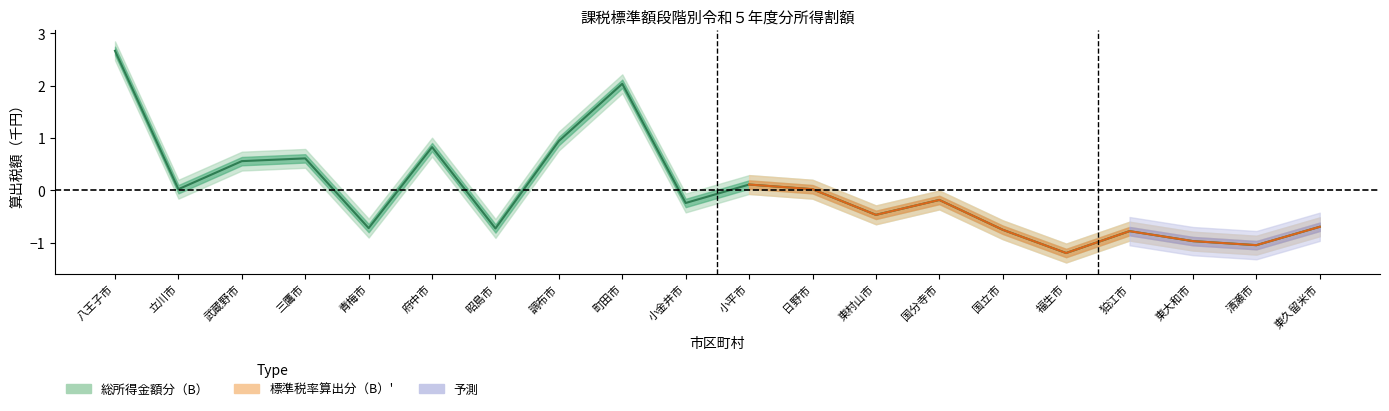

The value at 八王子市 is 2.7. True or false?

True